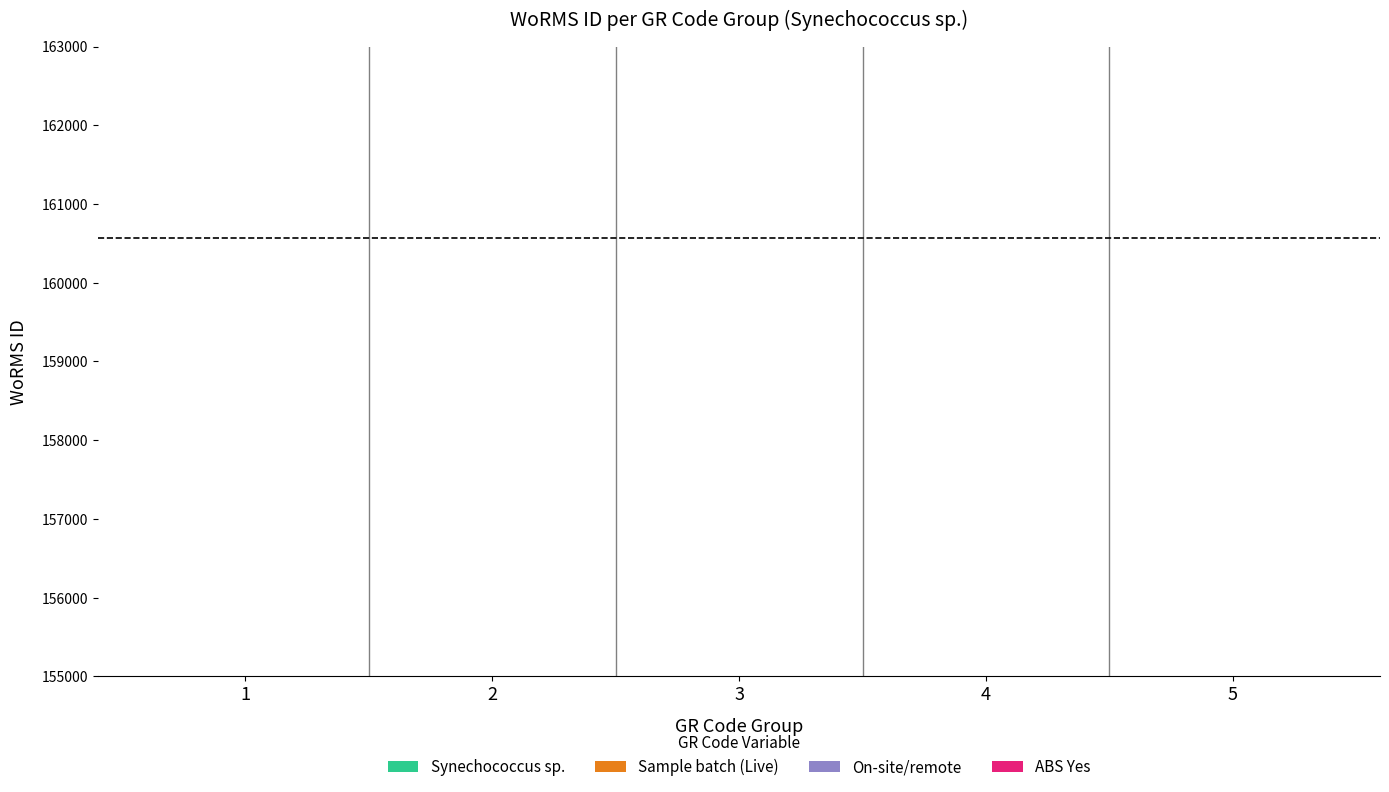

How many data points does each series have?

5